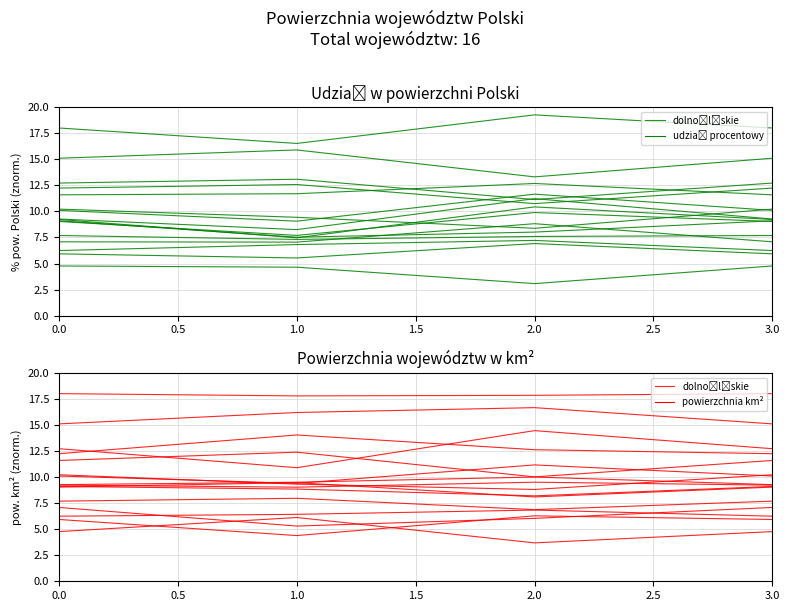

The chart shows a value of 13.5 at 0.5. True or false?

False